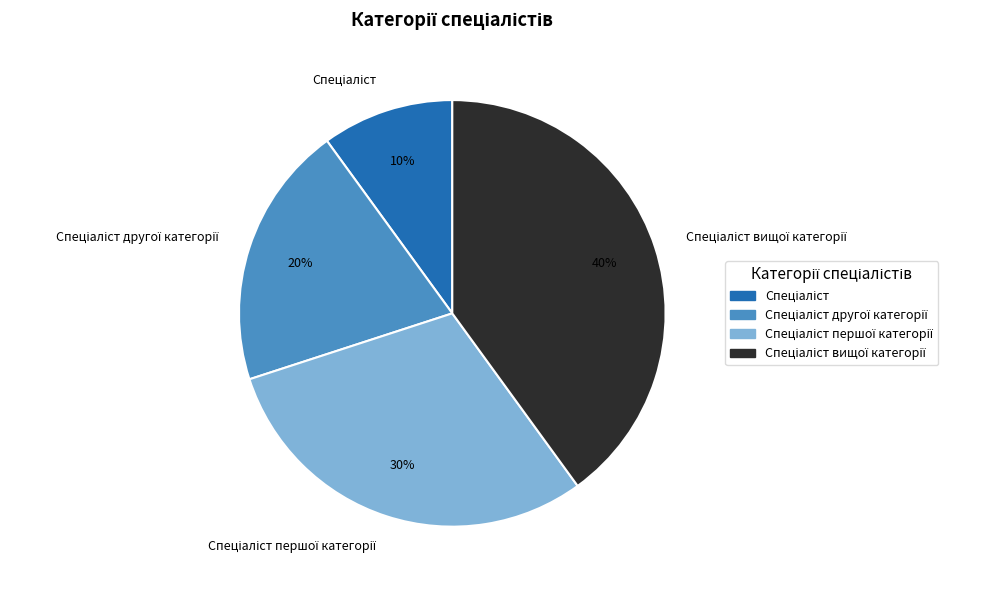

Is there a majority slice in this chart?

No